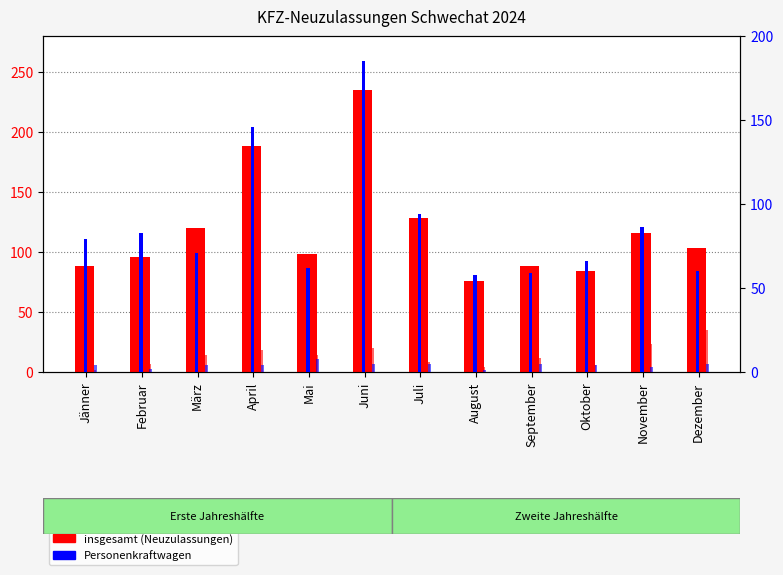

At which category is the sum across all series the highest?

Juni